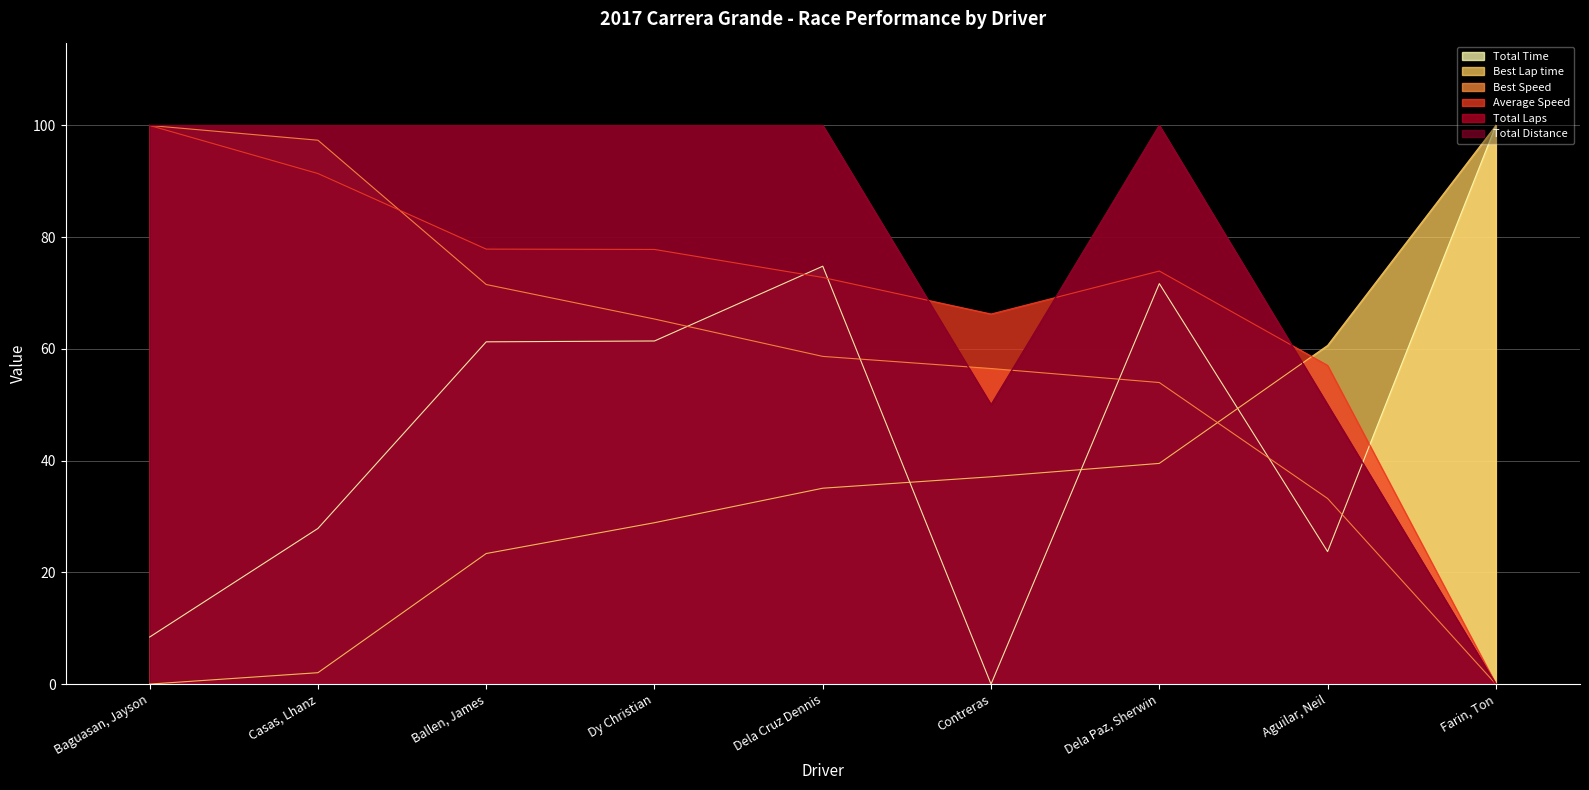

What is the difference between the Best Speed values at Dy Christian and Dela Cruz Dennis?

6.7